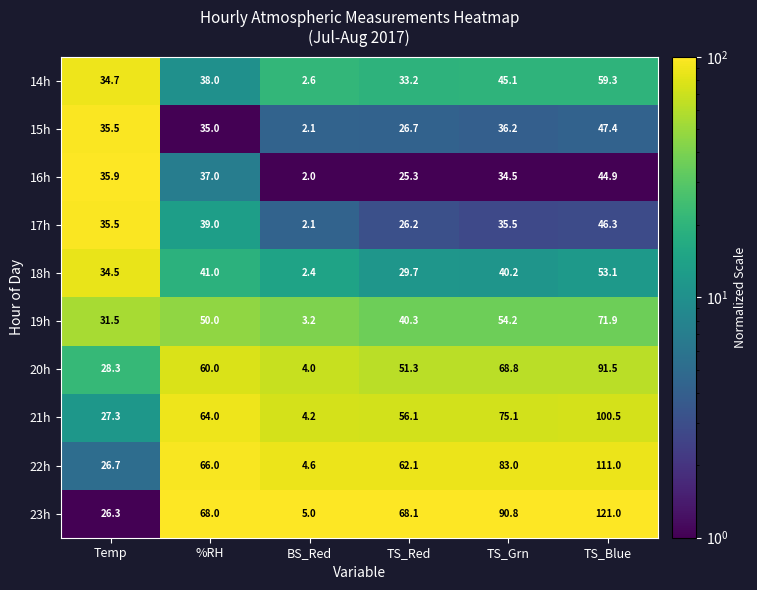

What is the minimum value for 18h?

2.4